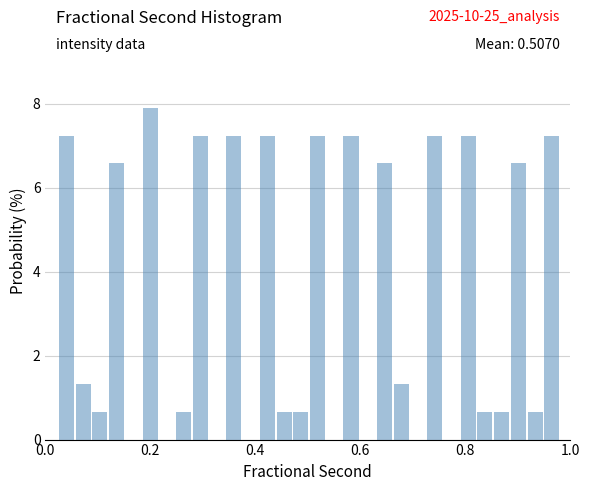

Read against the x-axis, roughly where is the centre of the tallest bar?

0.20